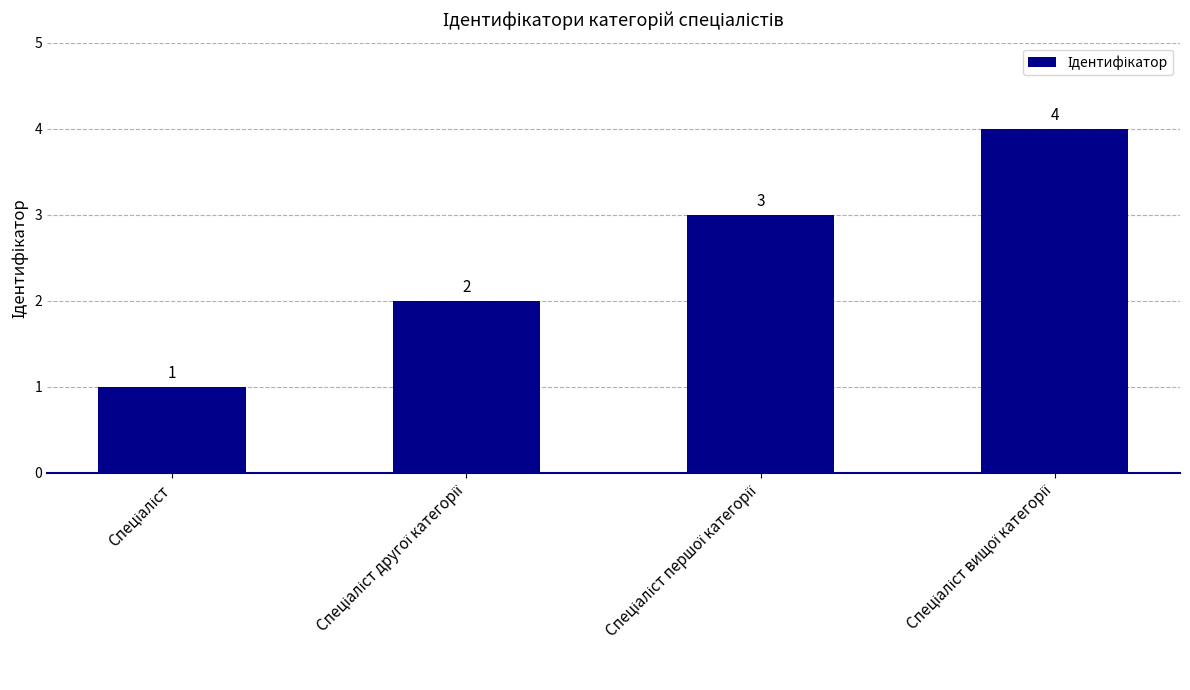

Reading left to right, list all the values displayed in this chart.

1	2	3	4